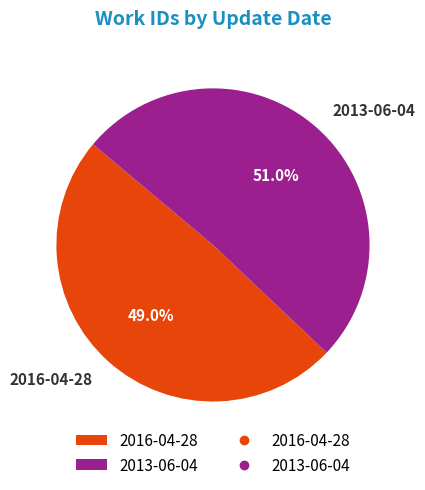

Which has a higher value, 2013-06-04 or 2016-04-28?

2013-06-04